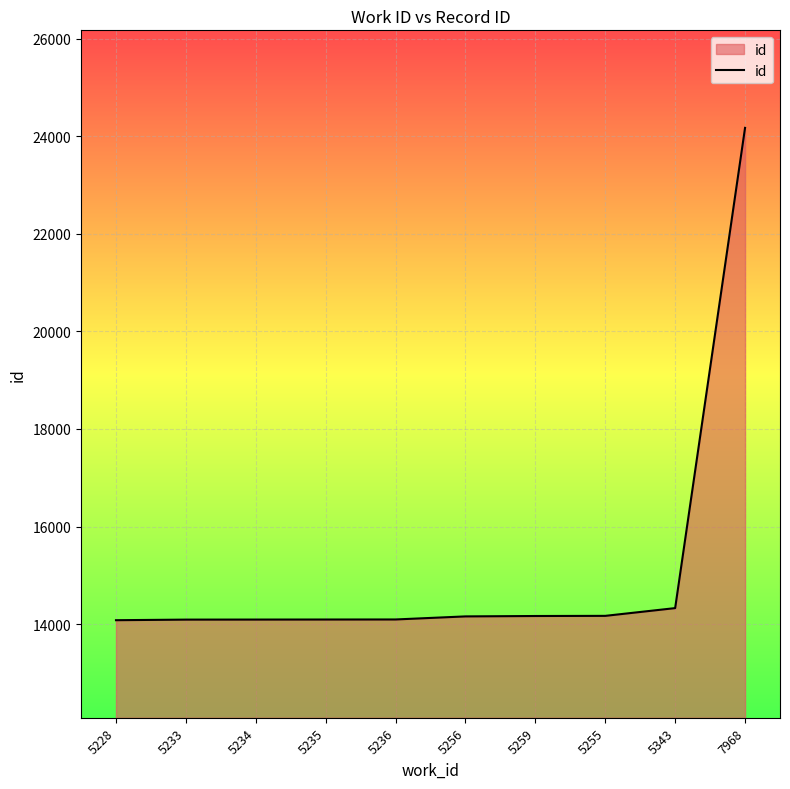

Which label corresponds to the largest value in the chart?

7968